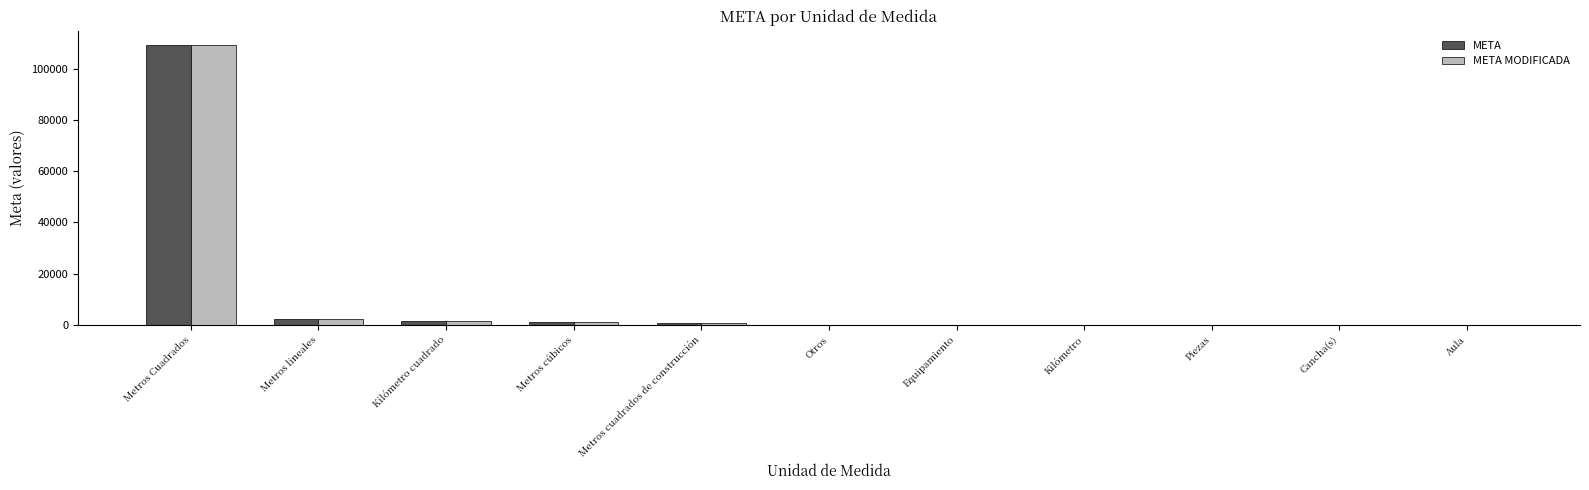

What is the highest value of the META MODIFICADA series?

109260.8